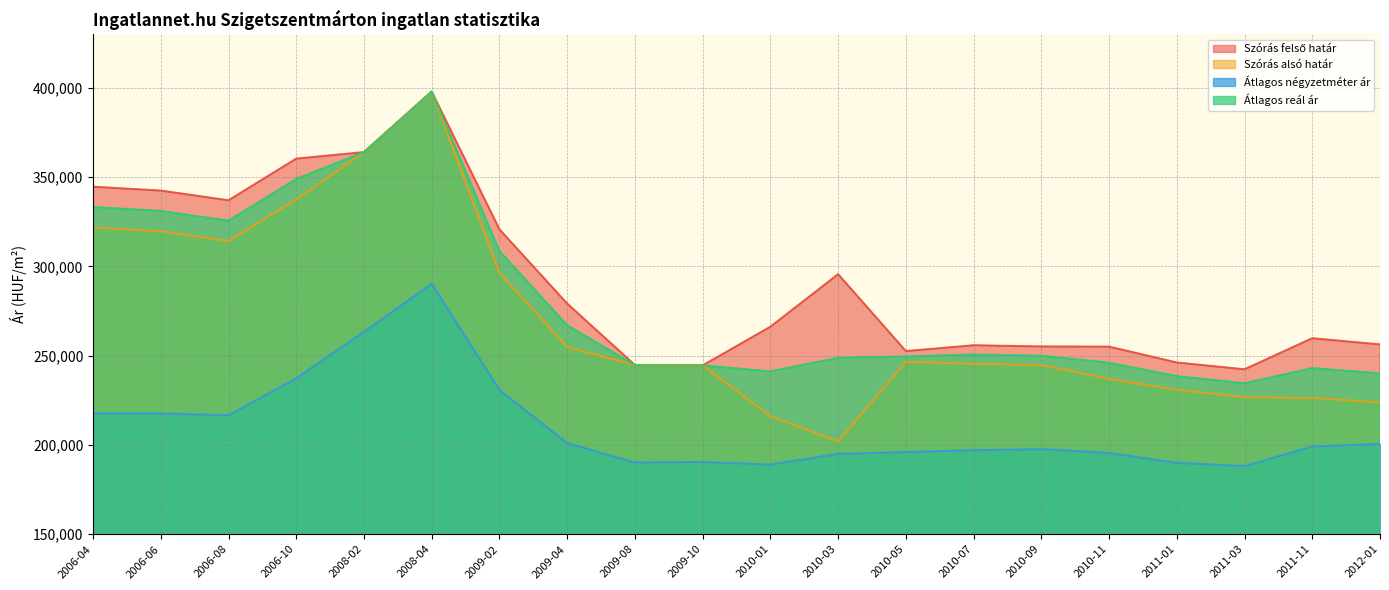

Where is Átlagos négyzetméter ár nearest to the value 239258?

2006-10